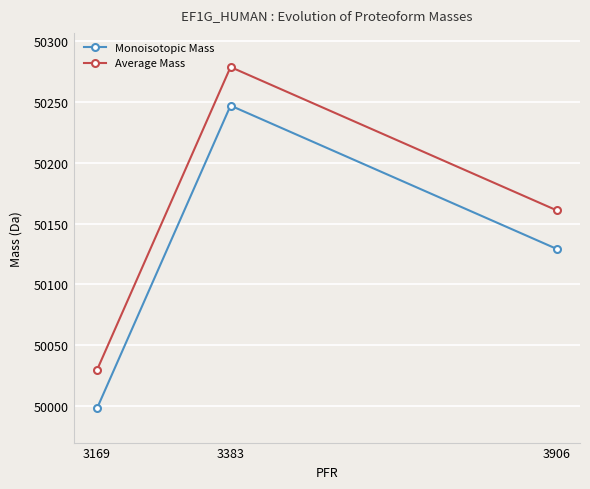

Does the chart have visible grid lines?

Yes